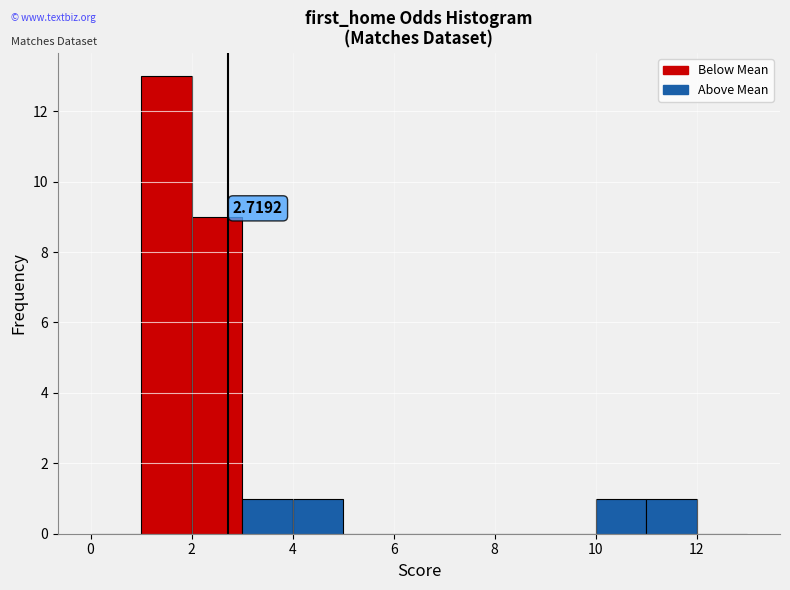

Over which range of the x-axis is the bar tallest?

1 to 2